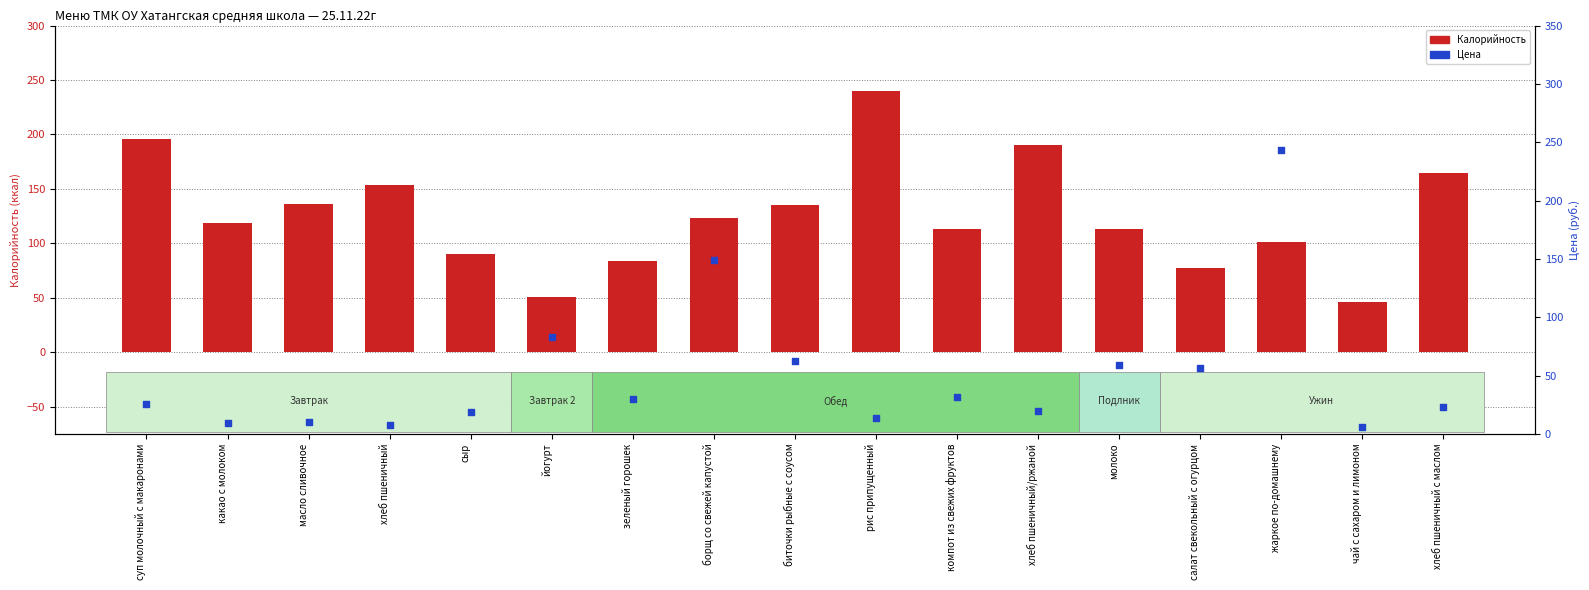

What is the total value across all series at какао с молоком?

128.4